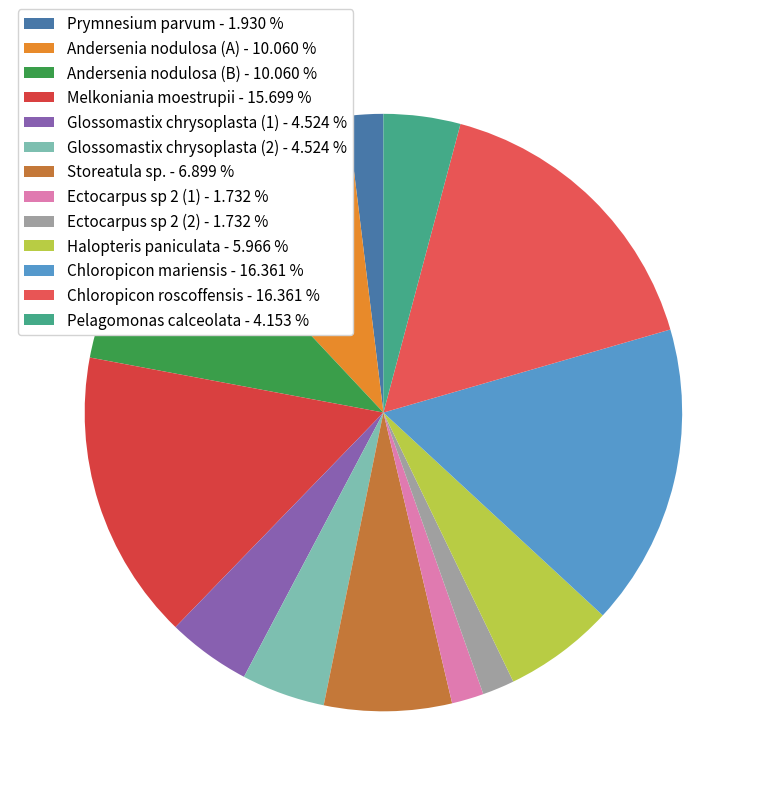

What percentage is the Ectocarpus sp 2 (1) slice, to the nearest percent?

2%